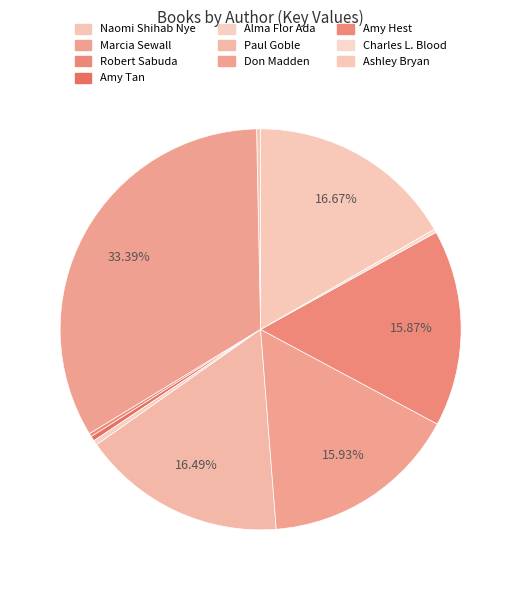

What is the largest slice in the pie chart?

Marcia Sewall